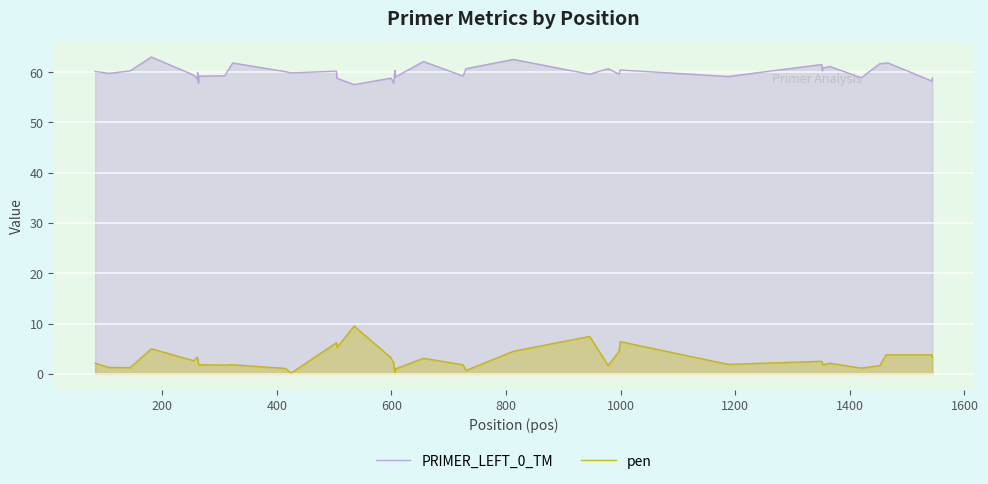

What is the smallest value displayed?

0.2